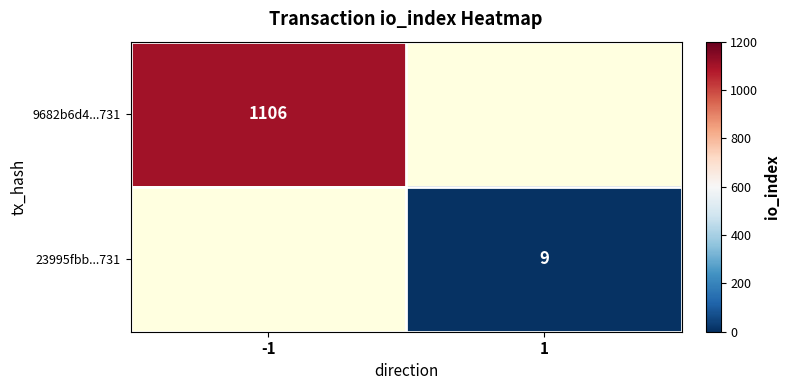

The value of 23995fbb...731 at 1 is 9. True or false?

True